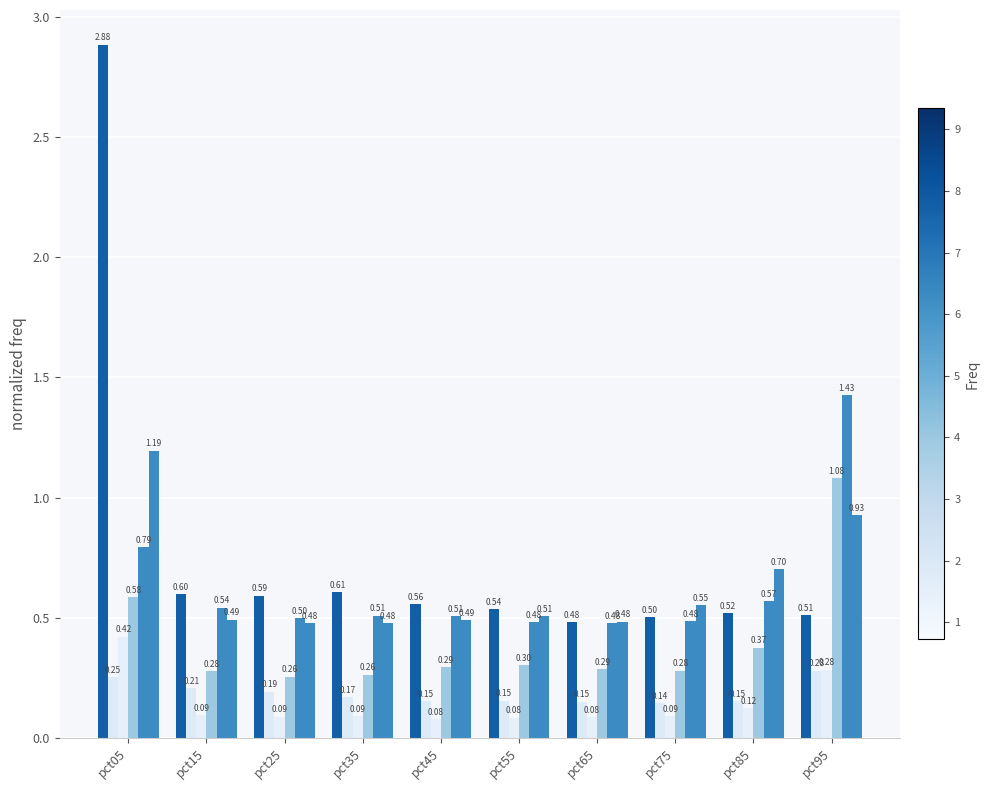

Does the chart contain any negative values?

No